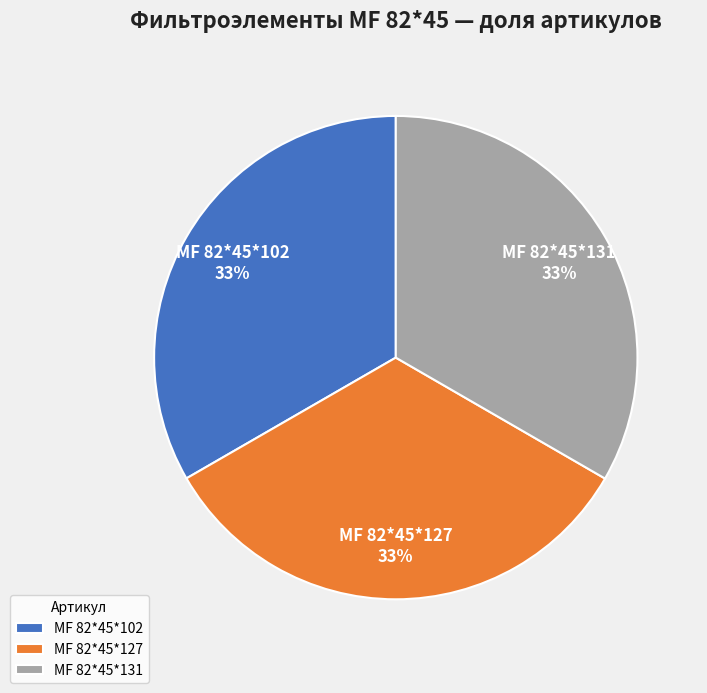

Is the sum of МF 82*45*127 and МF 82*45*102 greater than half?

Yes